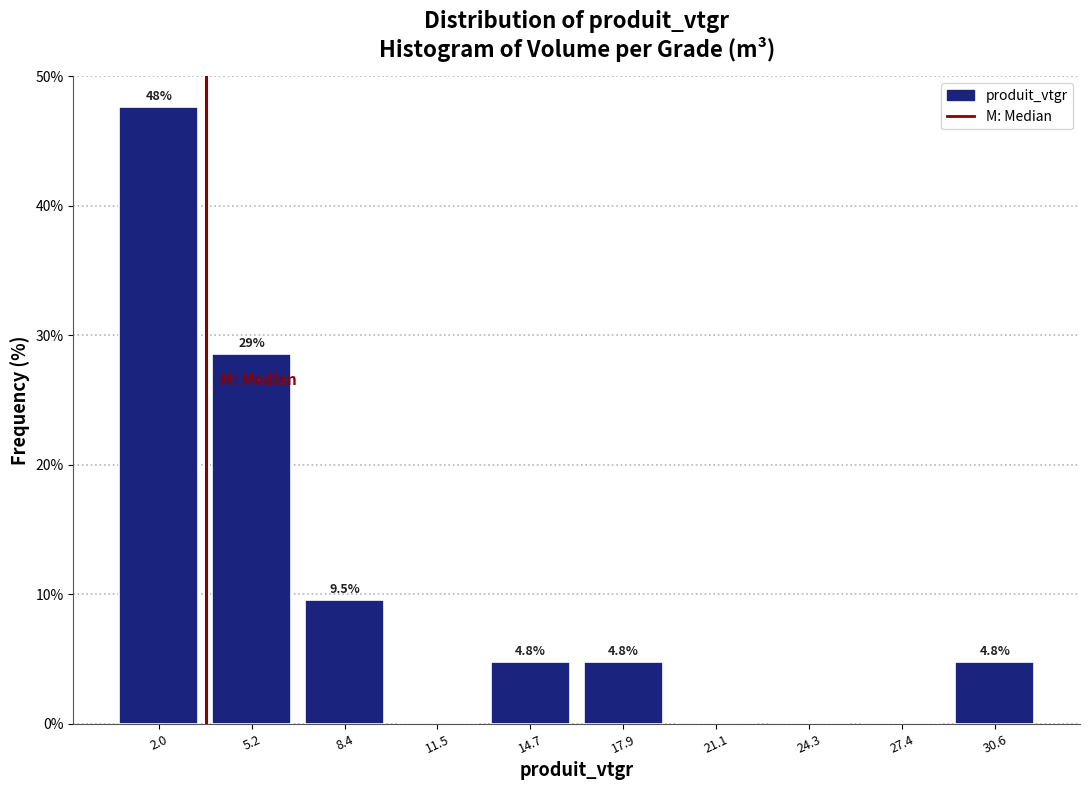

Which range on the x-axis has the tallest bar?

0.5 to 3.5